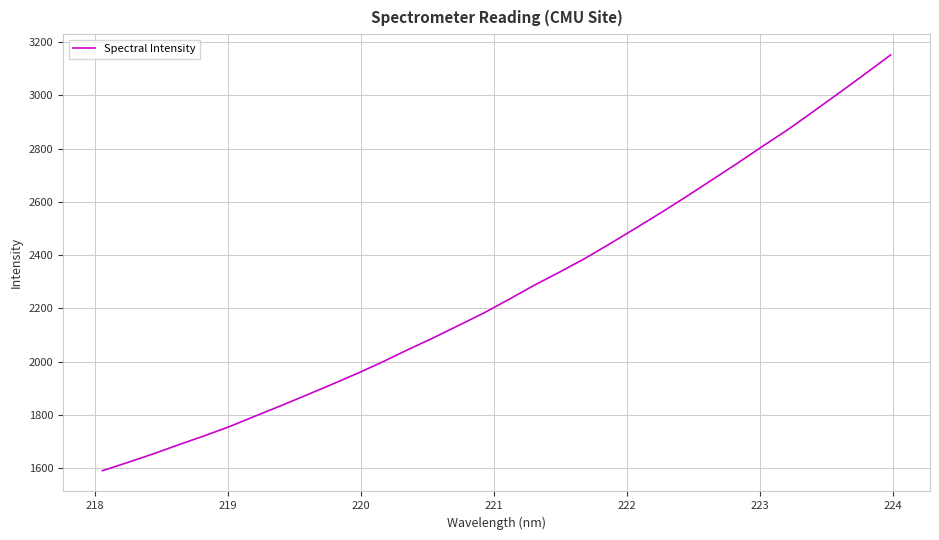

What is the smallest value displayed?

1590.9